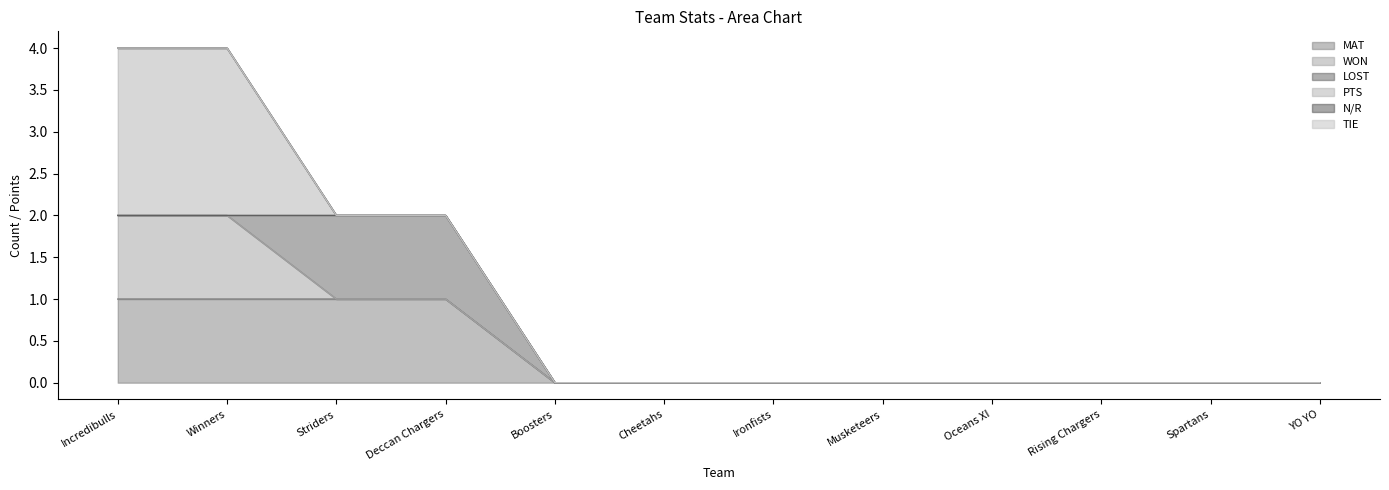

What is the difference between the second highest and second lowest values in the WON series?

1